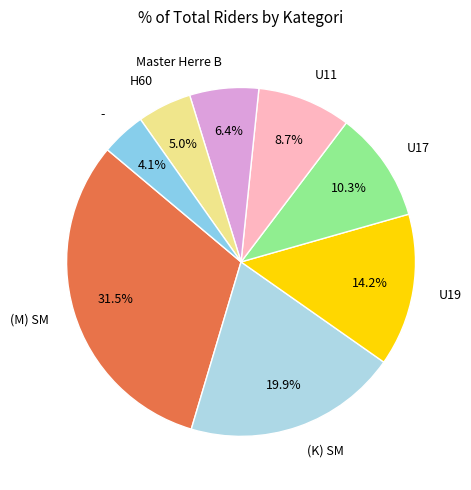

Which slice is the smallest?

-